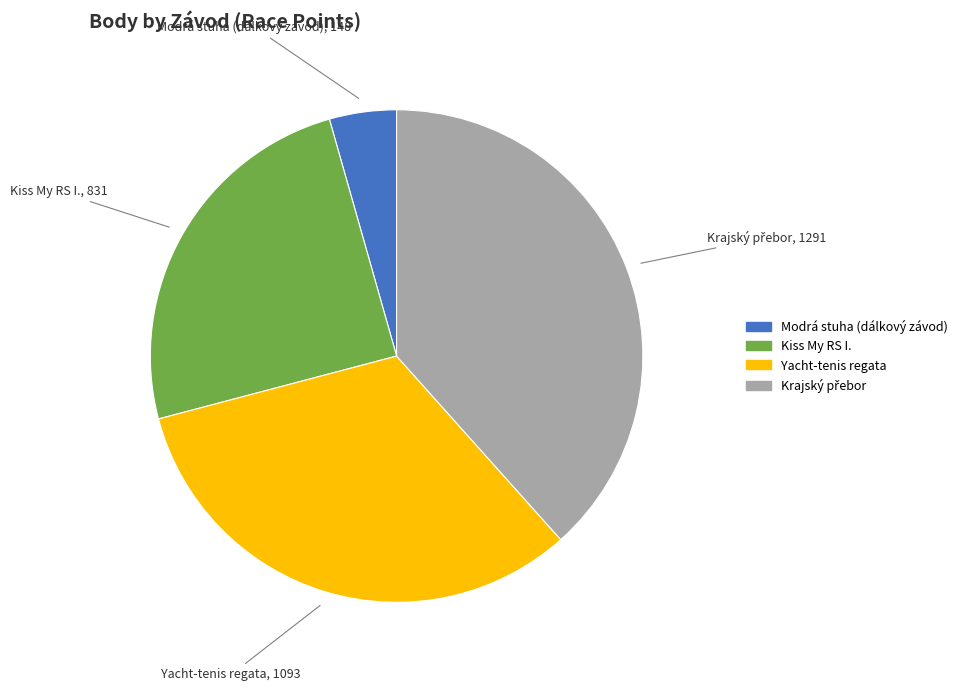

Is the sum of Kiss My RS I. and Yacht-tenis regata greater than half?

Yes